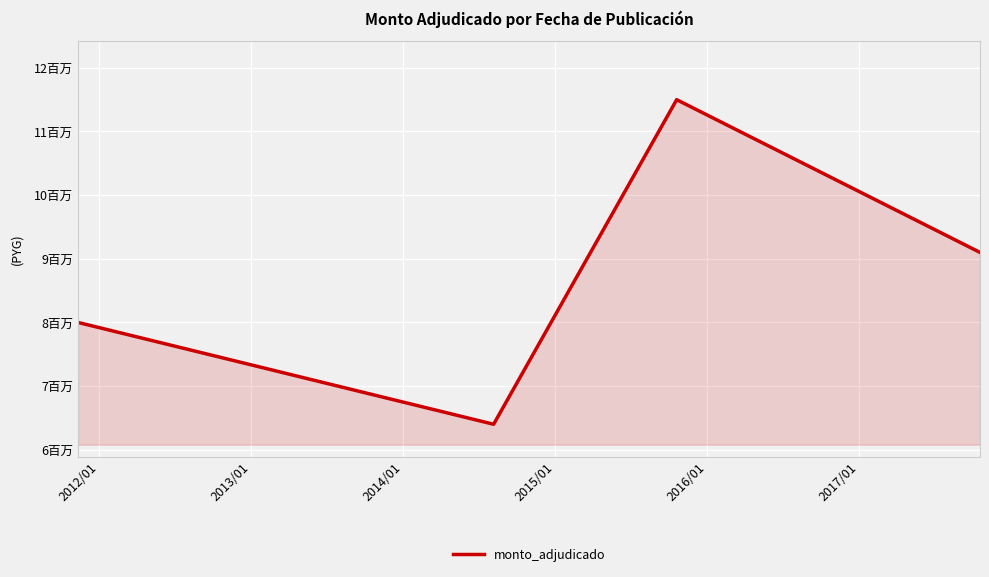

Does the chart have visible grid lines?

Yes